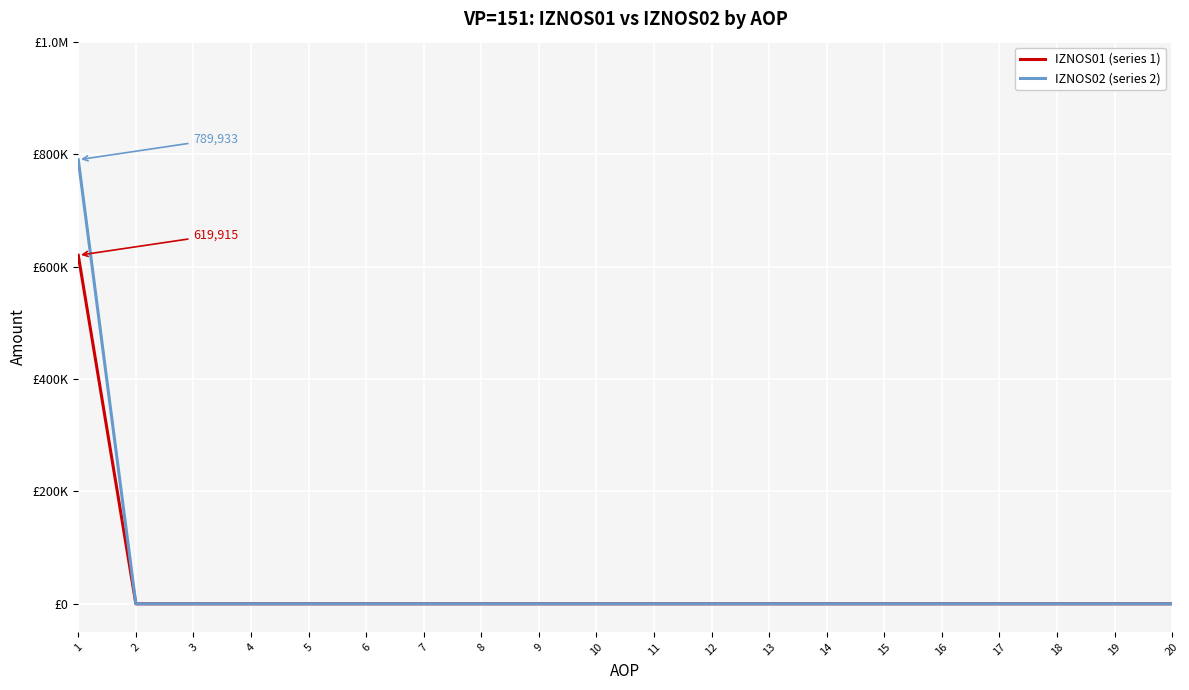

Does the chart have visible grid lines?

Yes